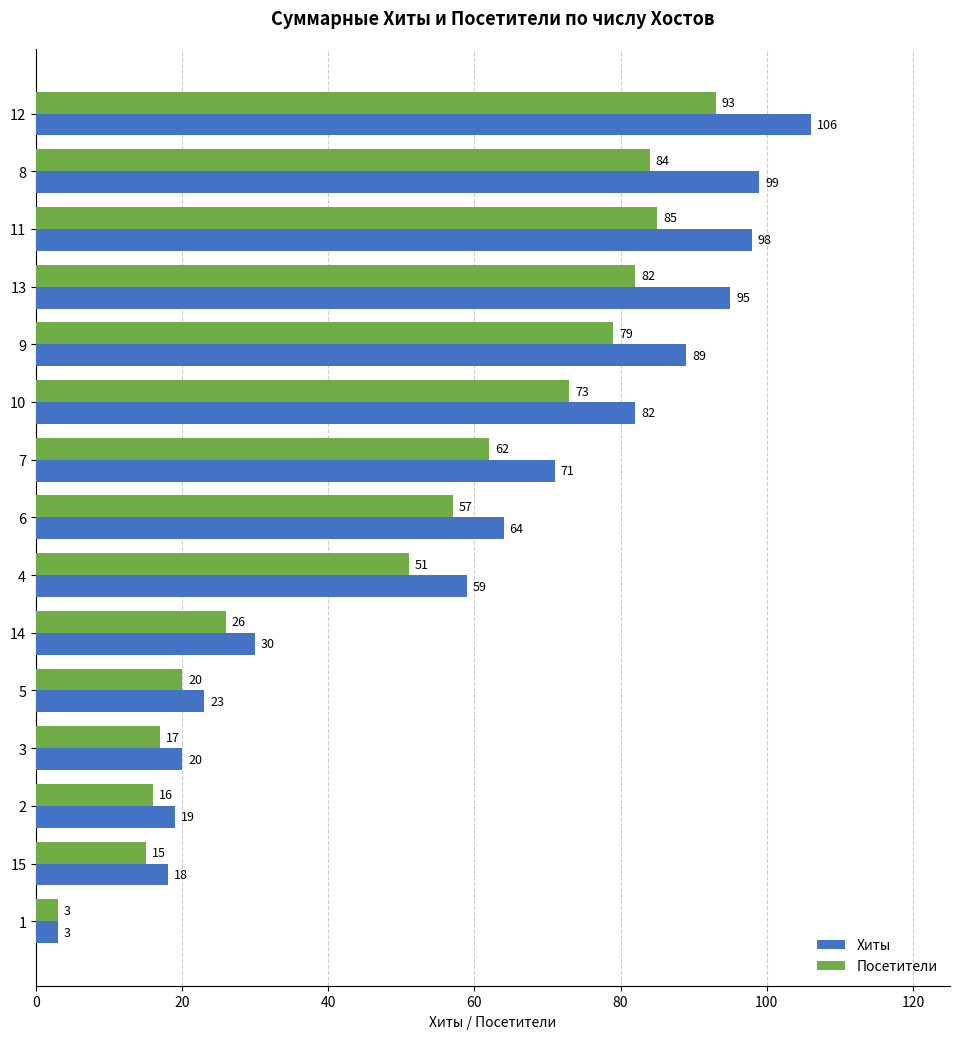

What is the difference between the maximum and minimum values in the Посетители series?

90